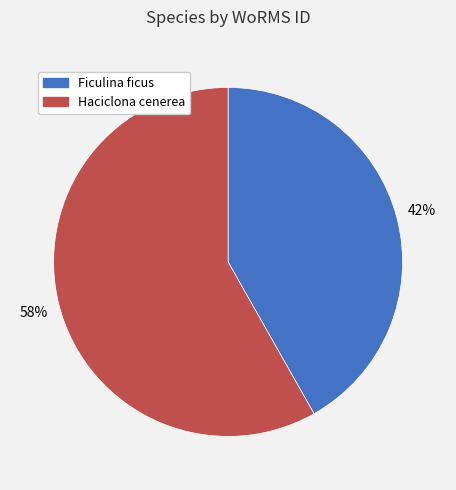

True or false: Haciclona cenerea accounts for 58% of the total.

True